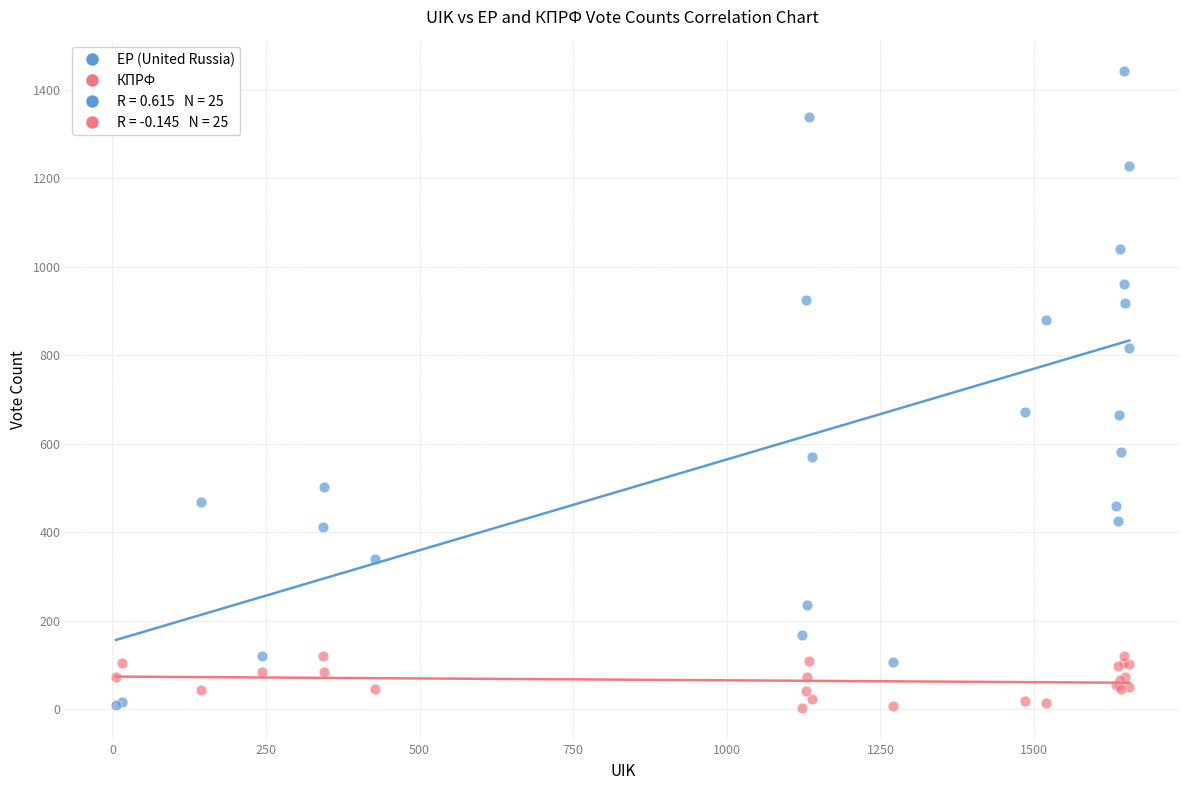

What is the X range (max minus min) for the scatter plot?

1649